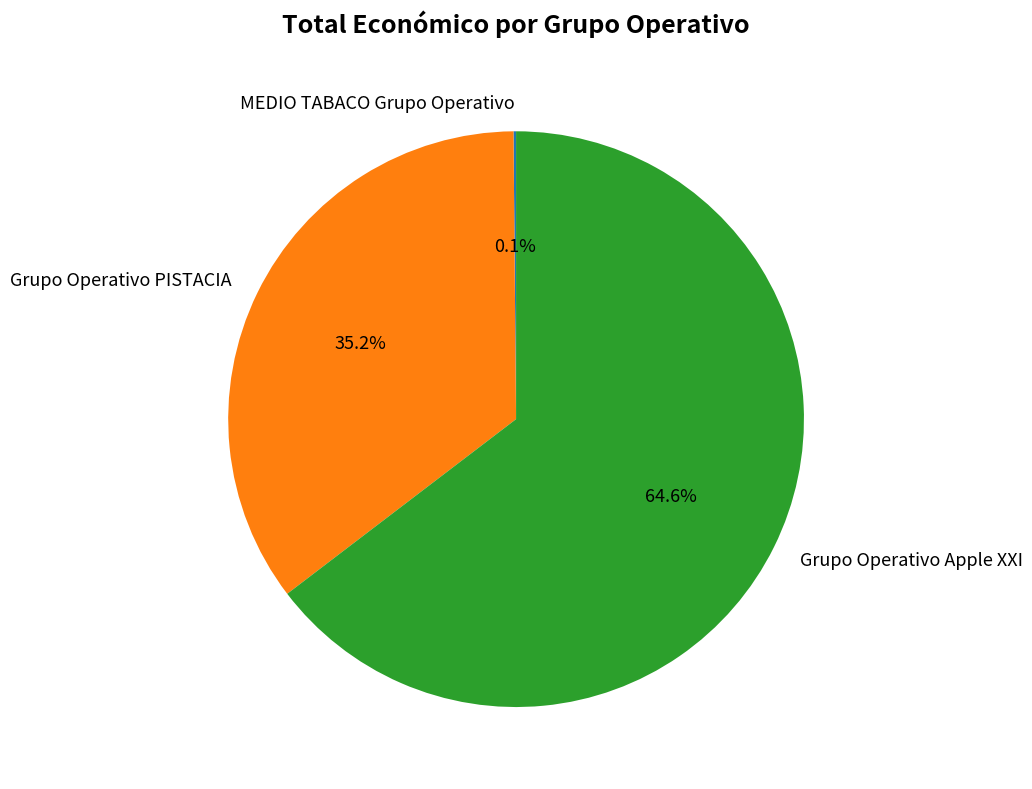

What portion of the pie excludes Grupo Operativo PISTACIA?

64.8%